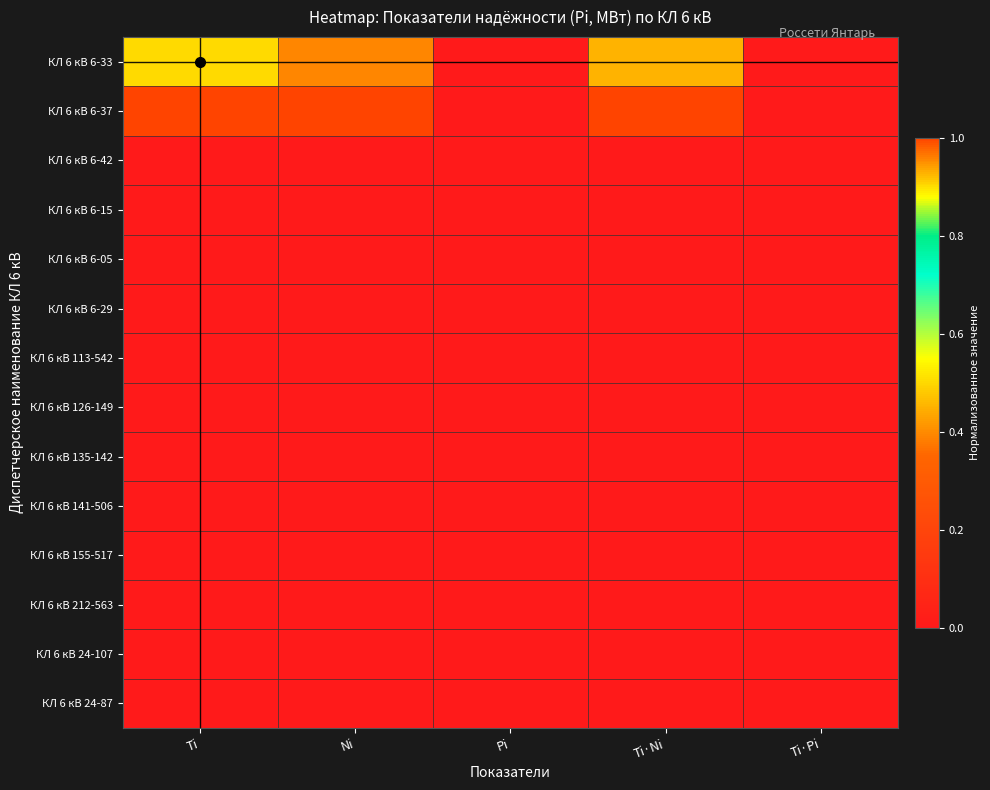

Which series has the largest range (max minus min)?

КЛ 6 кВ 6-37